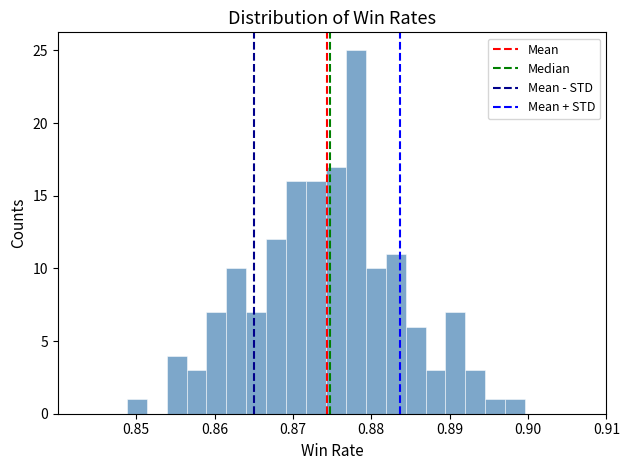

Around what value on the x-axis is the tallest bar? Give the approximate position of its centre, as read against the axis.

0.878